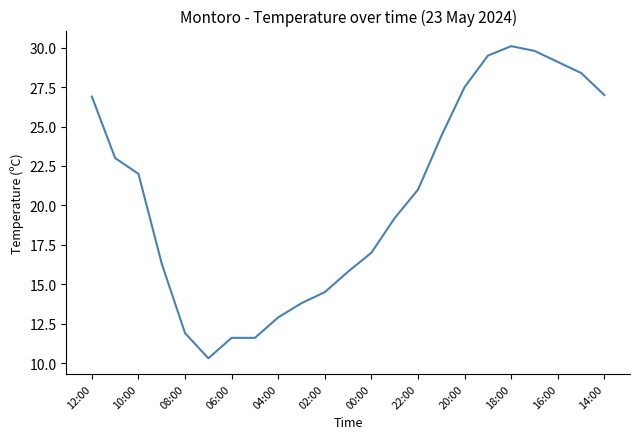

What is the difference between the maximum and minimum values?

19.8